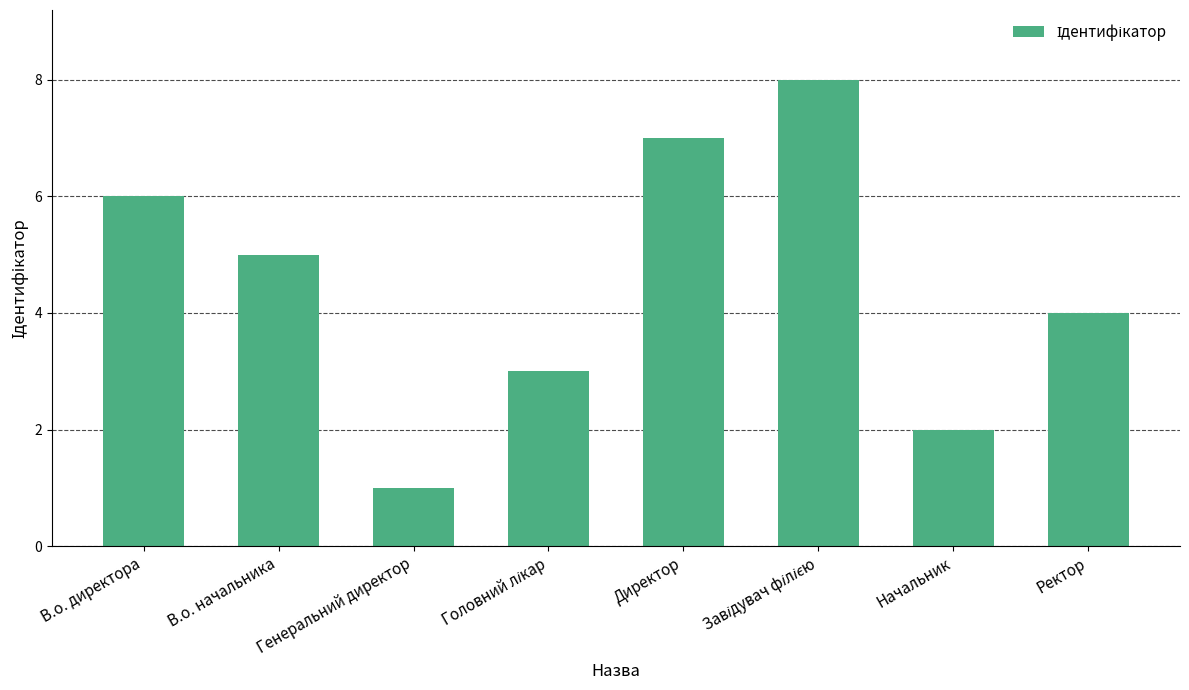

How many values are between 3 and 7?

5